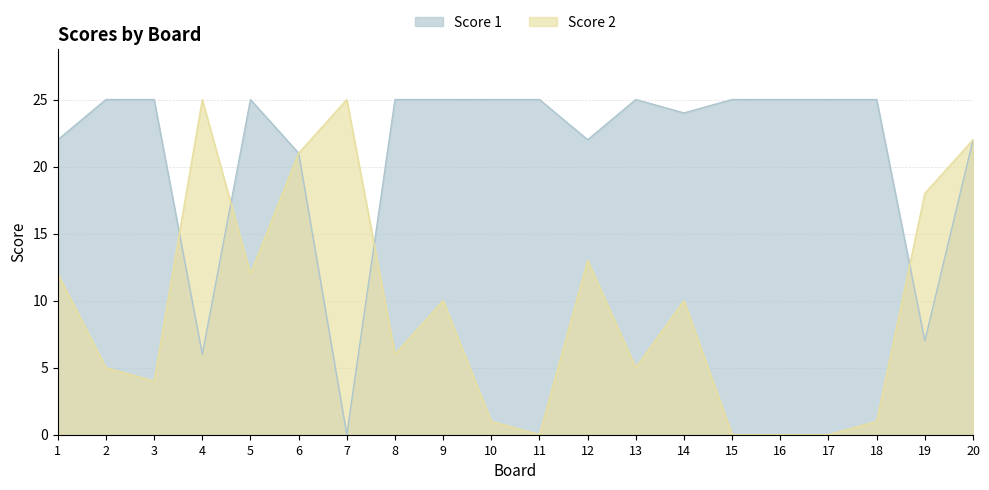

What is the sum of all Score 1 values?

424